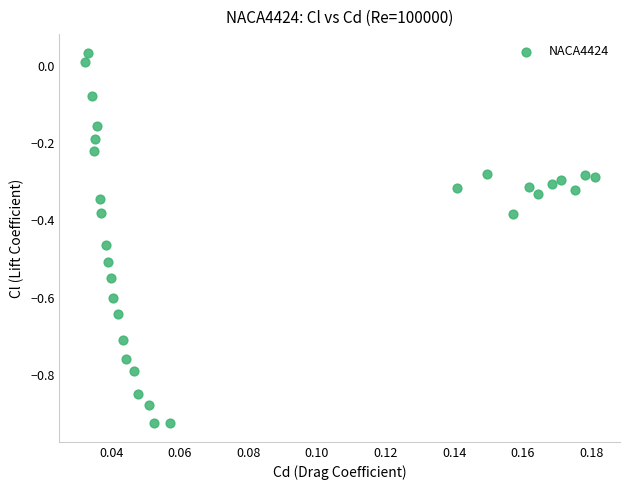

What is the range of Y values (max minus min)?

1.0